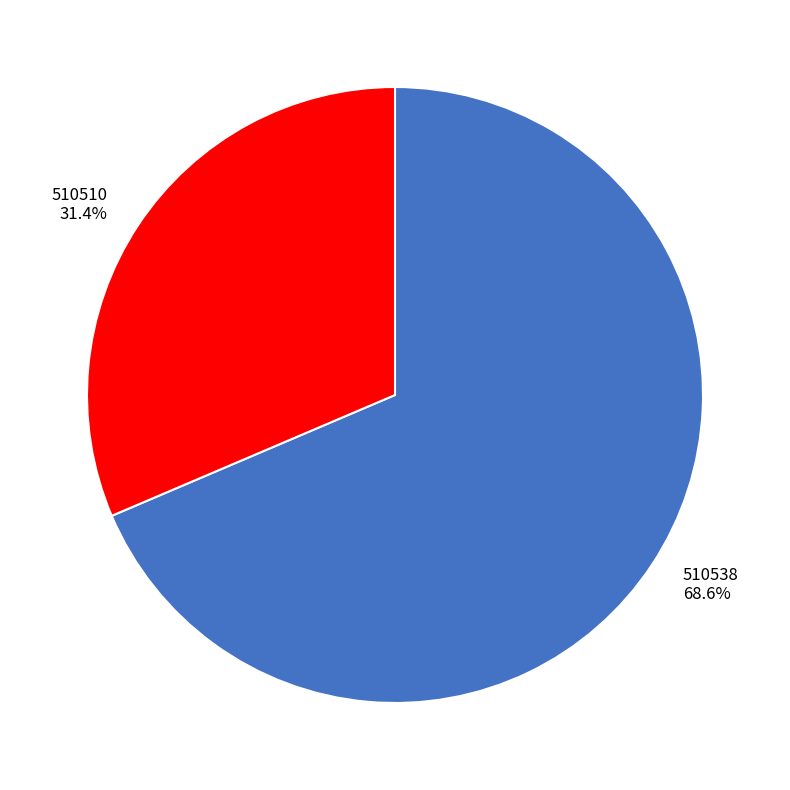

Combined, what portion of the pie is 510510 and 510538?

100.0%